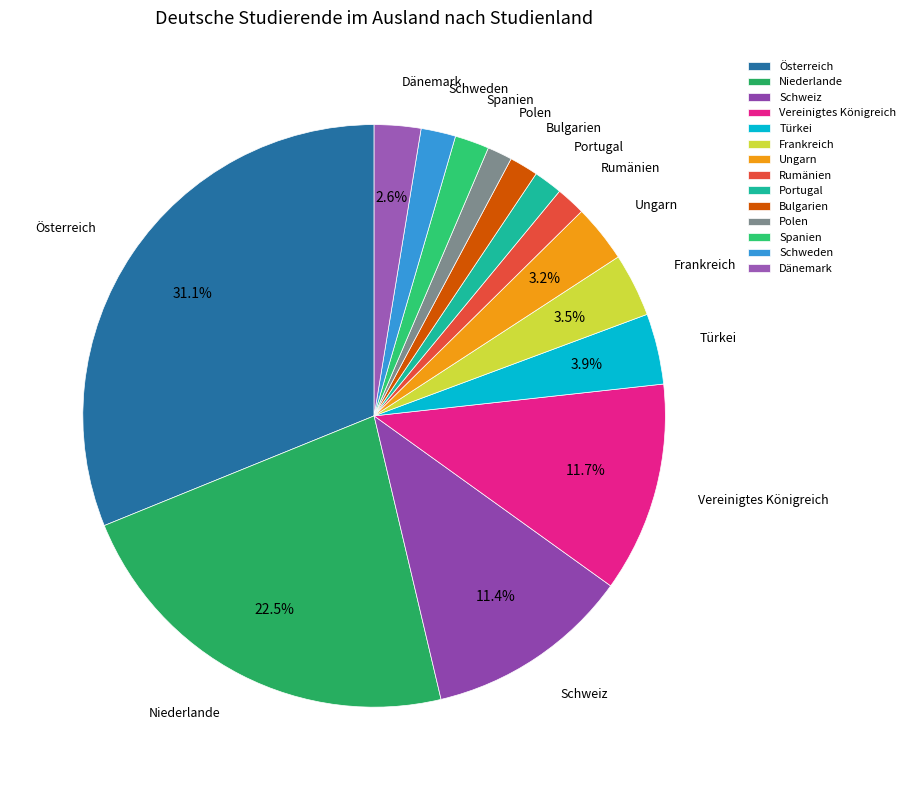

To the nearest percent, what is the difference between the largest and smallest slice percentages?

30%